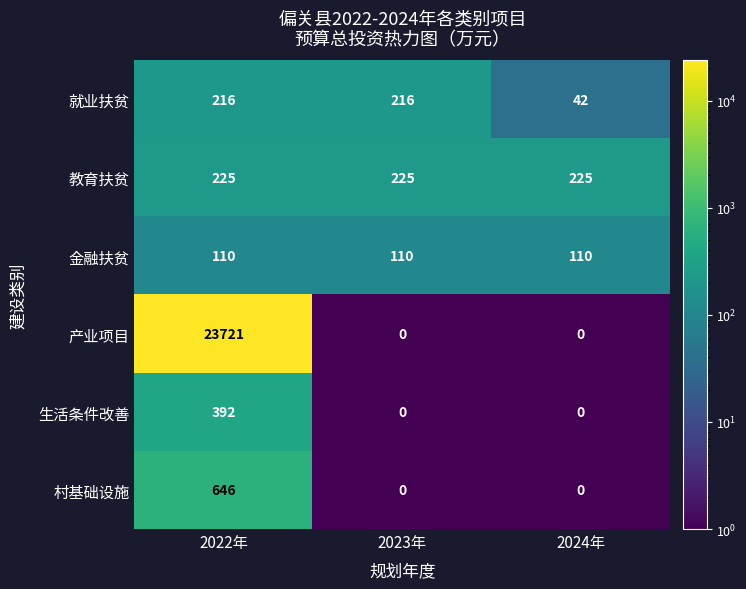

How many data points does each series have?

3